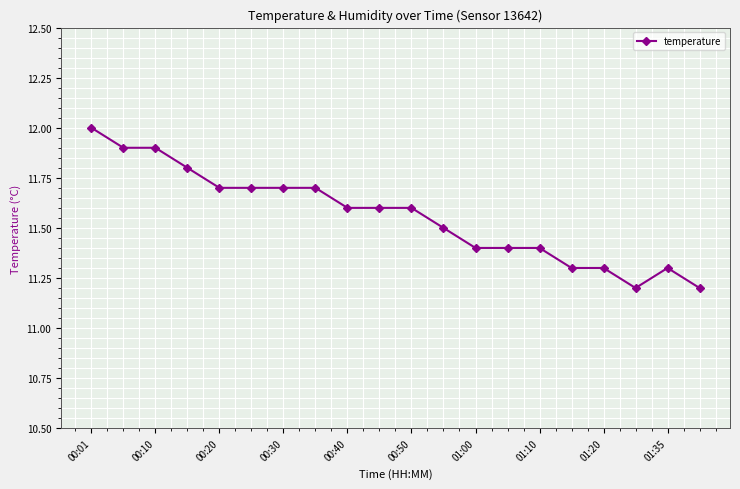

What is the average value?

11.6